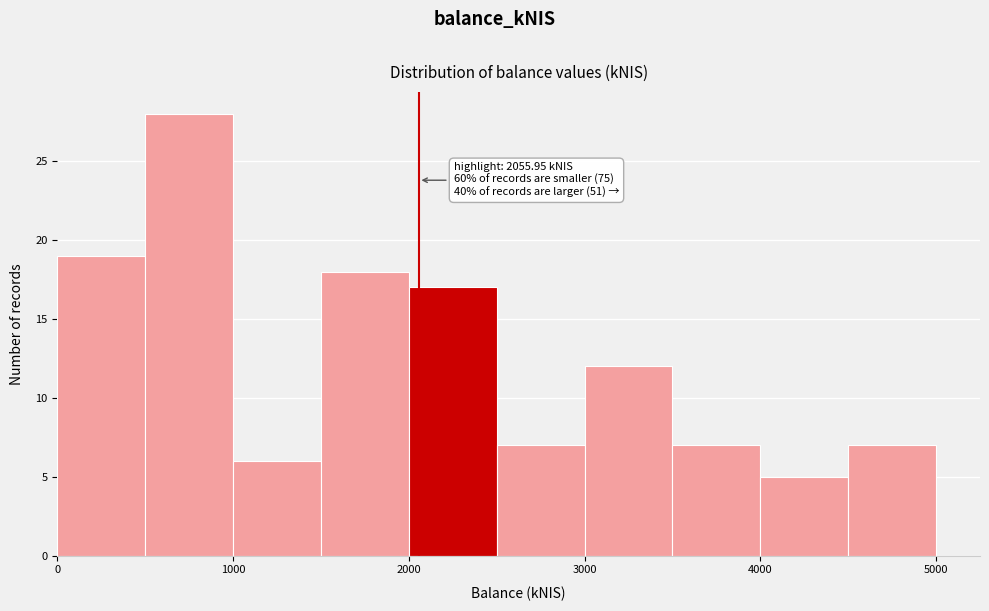

Over which range of the x-axis is the bar tallest?

500 to 1000